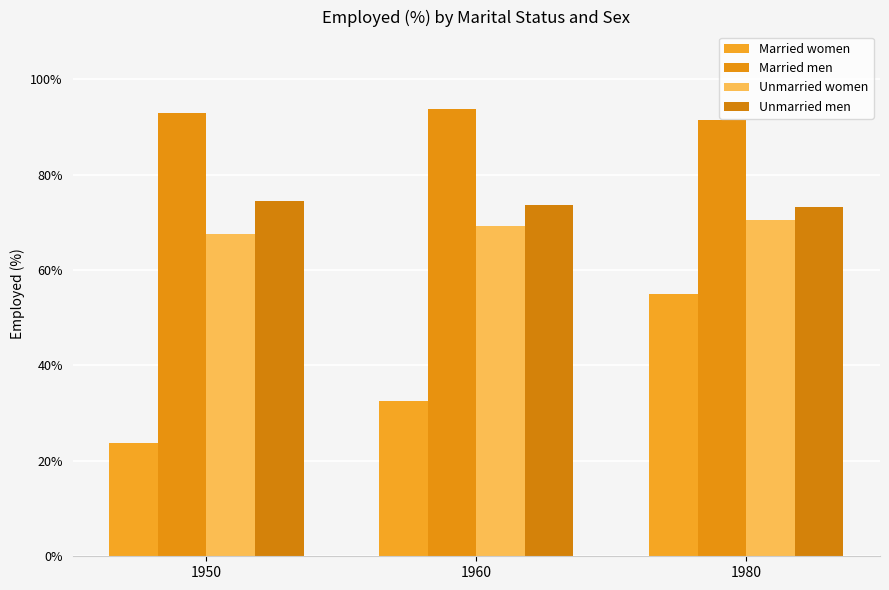

Does the chart contain any negative values?

No